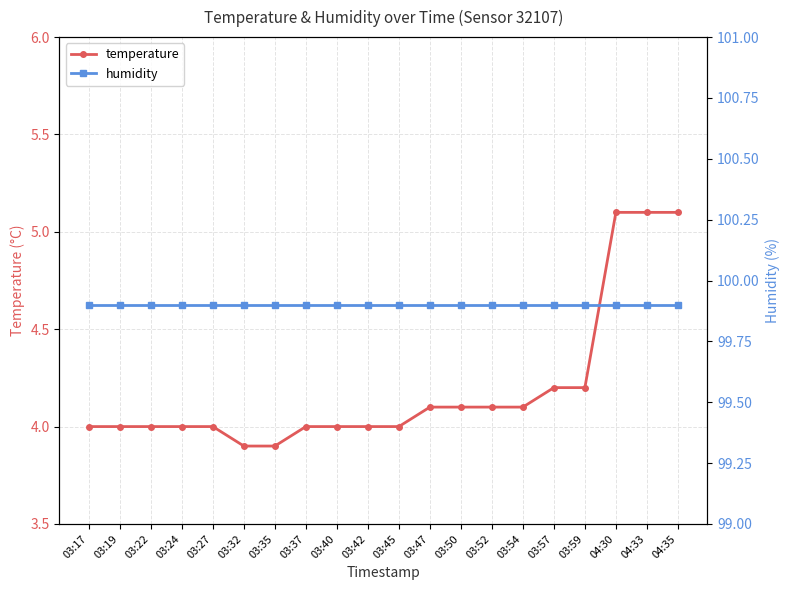

Which category has the lowest value in the humidity series?

03:17